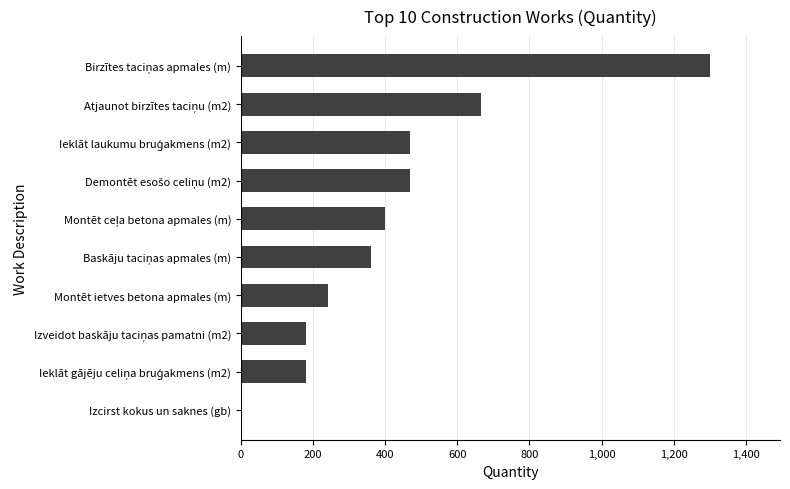

What is the sum of all values?

4268